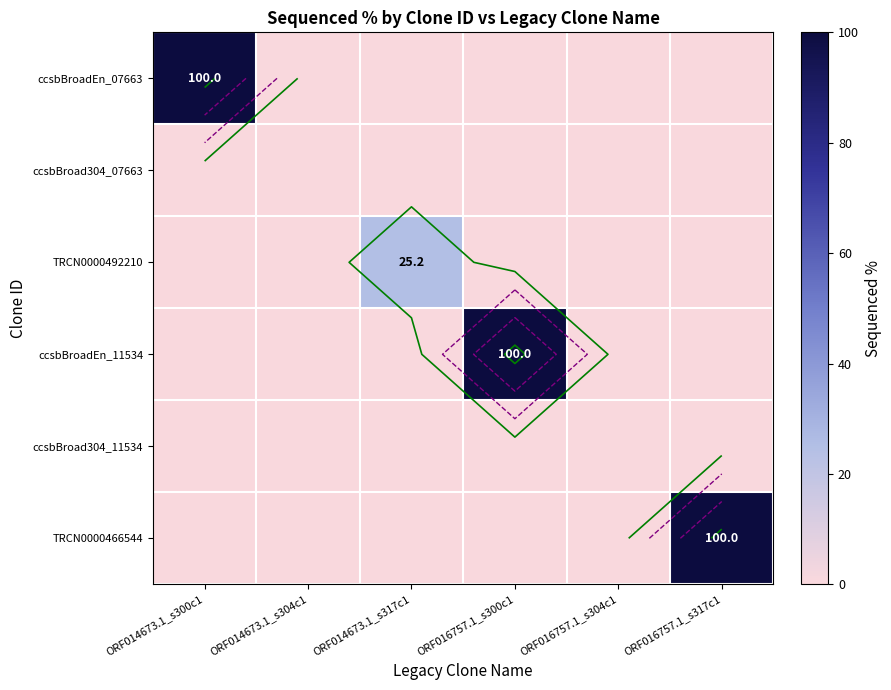

What is the difference between the TRCN0000492210 values at ORF014673.1_s317c1 and ORF016757.1_s317c1?

25.2